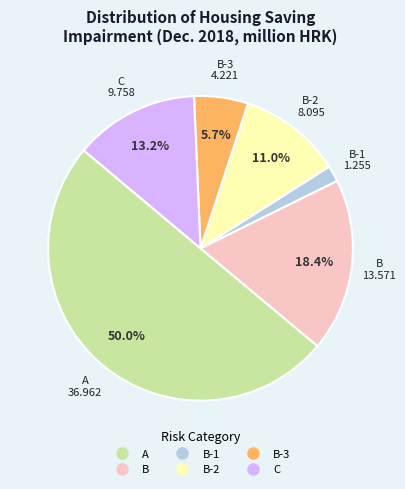

How many slices are in this pie chart?

6